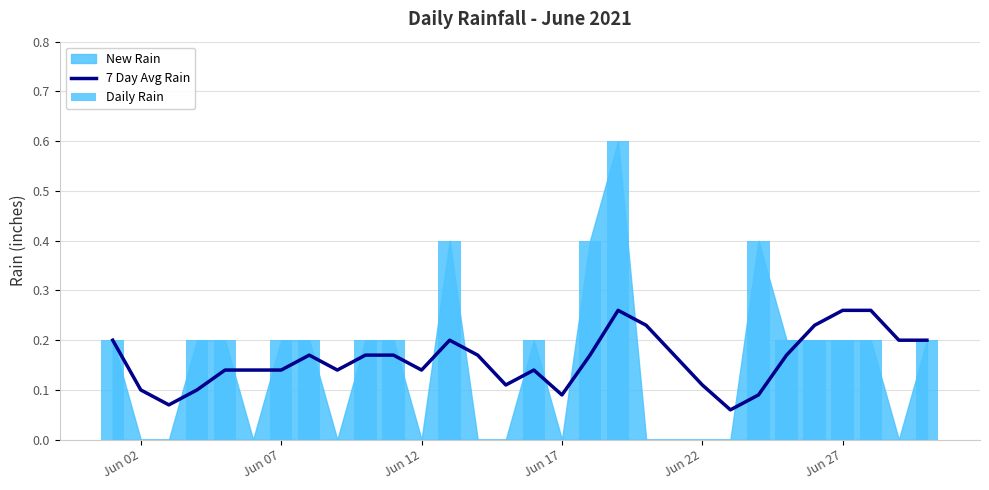

How many bars are there in total?

60